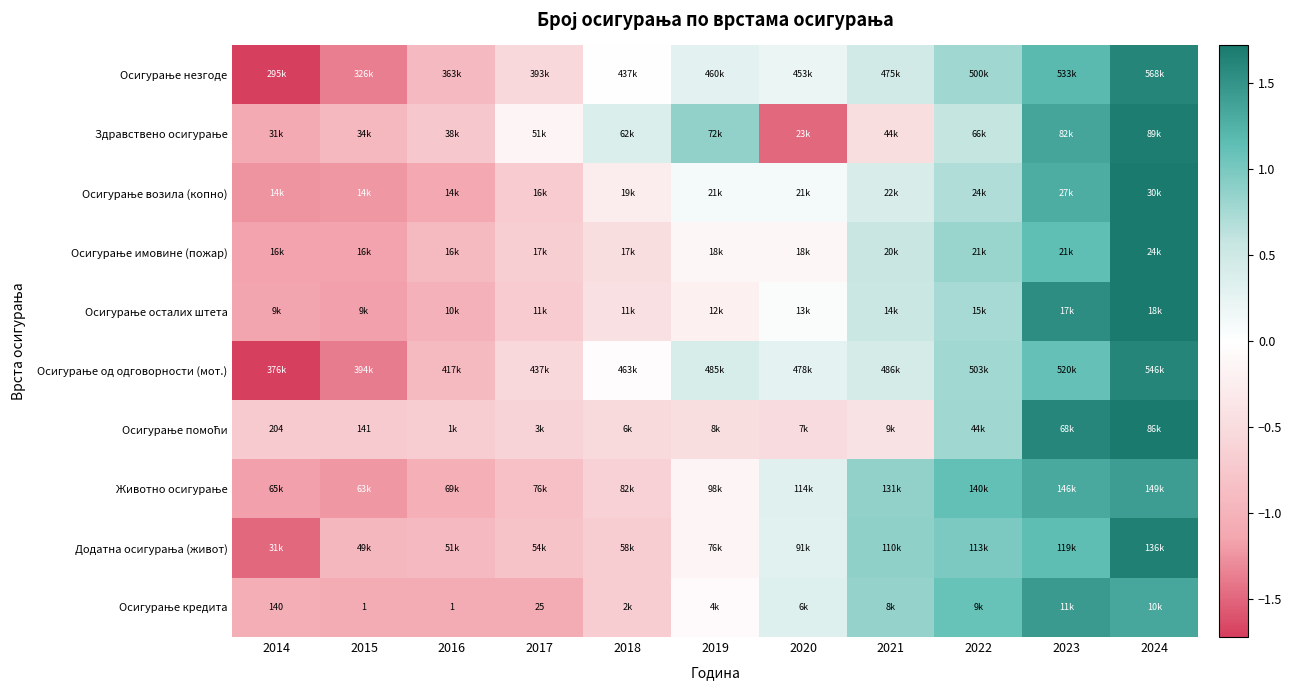

At which category is the sum across all series the highest?

2024